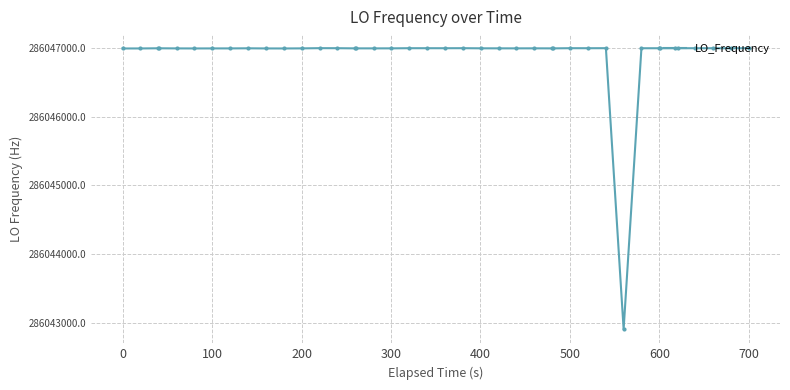

True or false: the data has more than 2 interior local peaks.

True